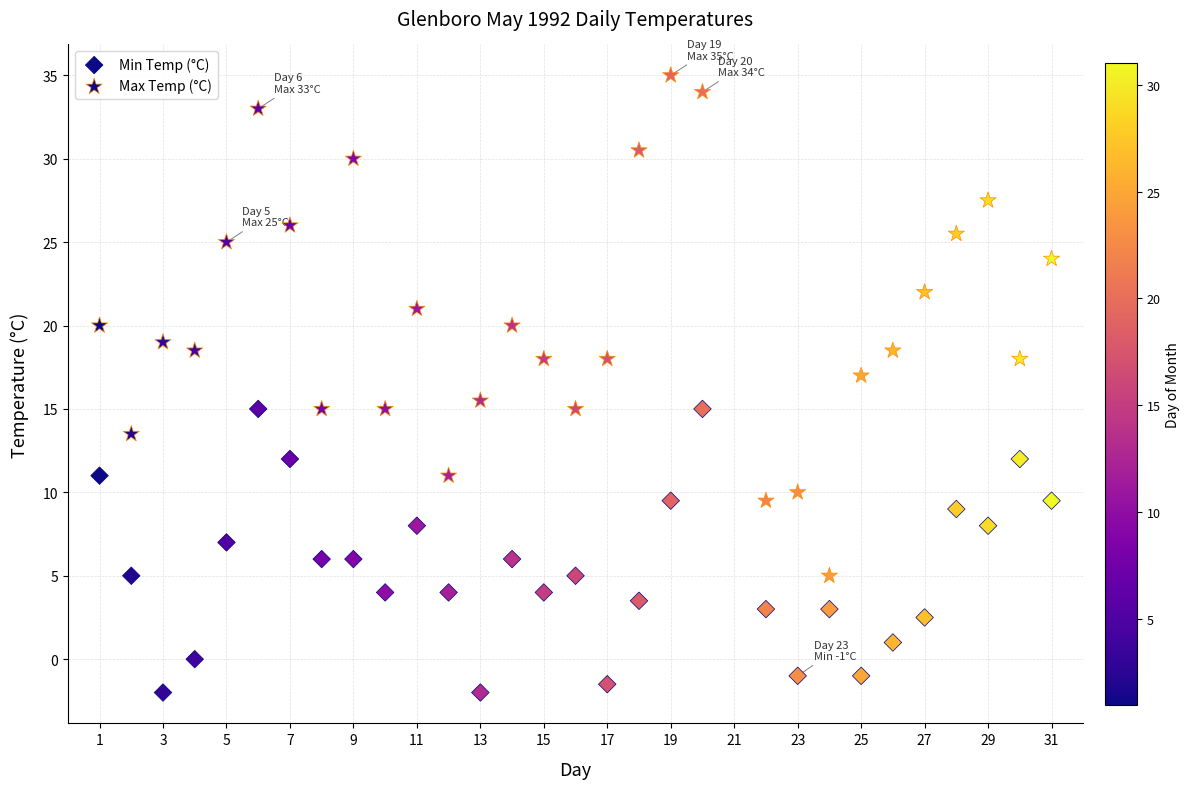

How many data points are displayed?

60